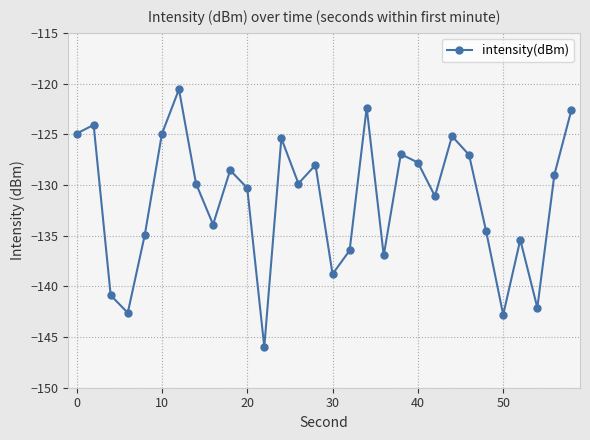

What is the difference between the maximum and minimum values?

25.4